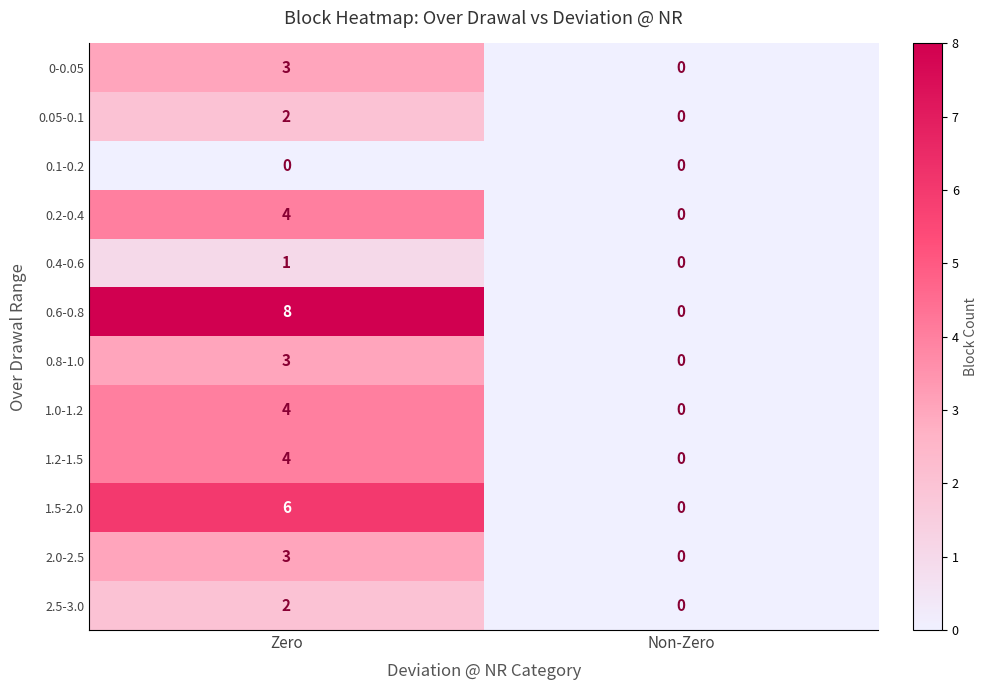

What is the maximum value shown in the chart?

8